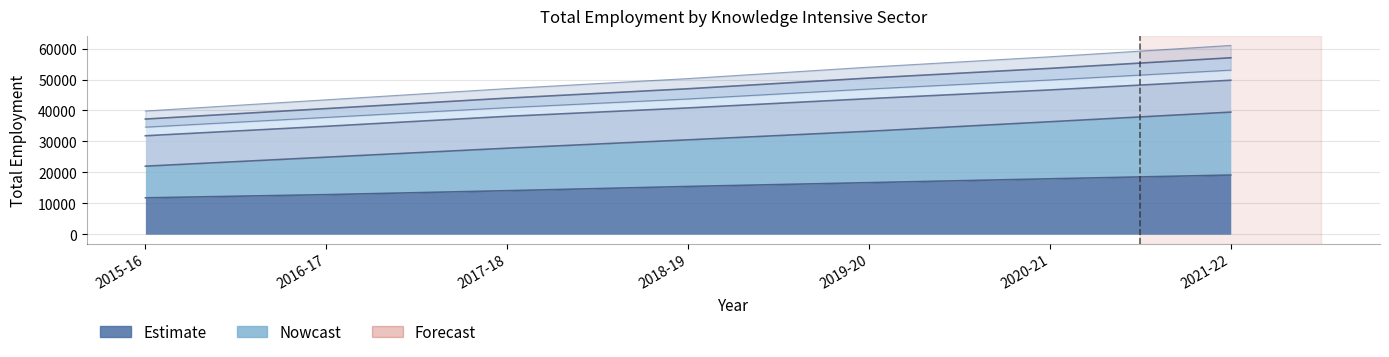

Reading left to right, what are all the values shown in this chart?

Information technology and telecoms: 11764.0	12794.0	14074.0	15443.0	16676.0	17916.0	19133.0
Life science and healthcare: 21992.0	24903.0	27805.0	30509.0	33276.0	36355.0	39472.0
Knowledge intensive services: 39835.0	43455.9	47080.0	50314.6	54013.6	57365.9	61029.6